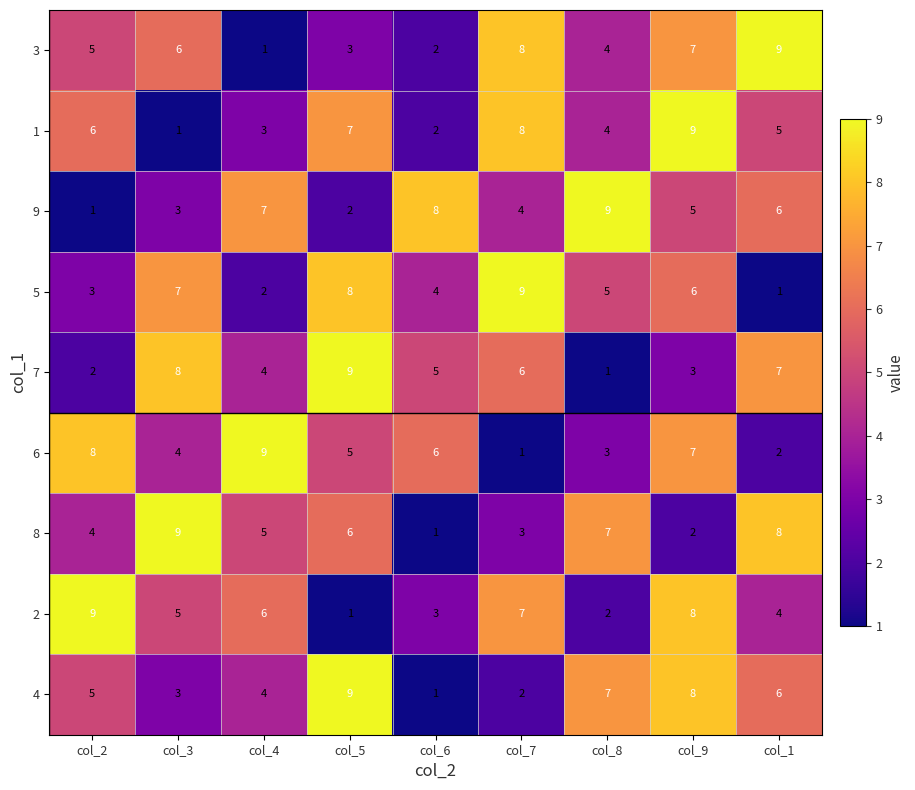

At which category is the sum across all series the highest?

col_9